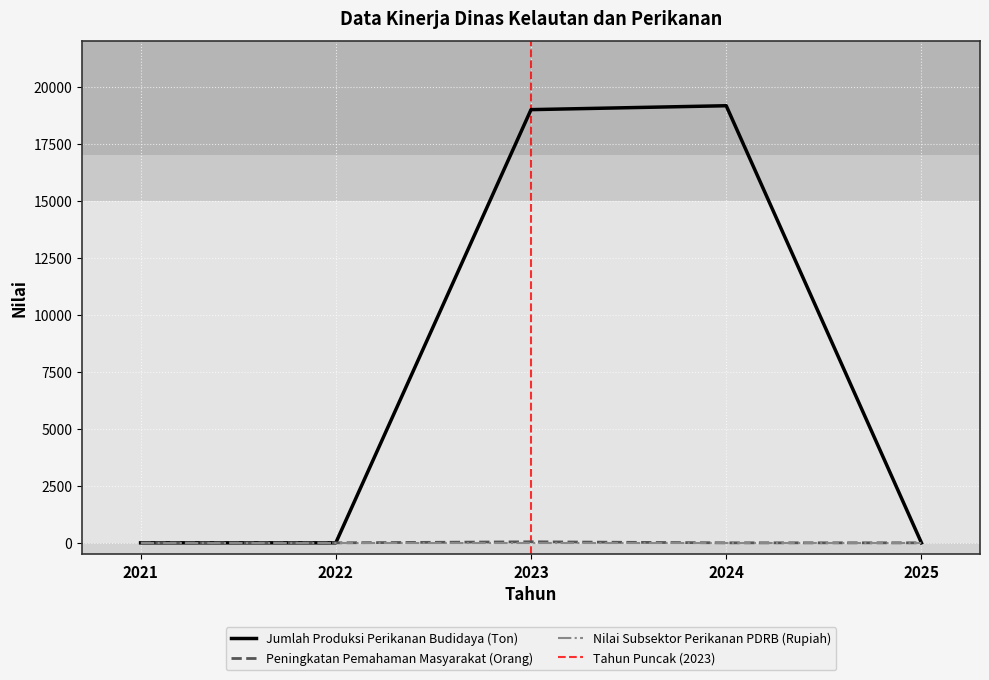

Reading right to left, extract all data points from this chart.

Jumlah Produksi Perikanan Budidaya (Ton): 0.0	19158.7	18987.3	0.0	0.0
Peningkatan Pemahaman Masyarakat (Orang): 0.0	0.0	45.0	0.0	0.0